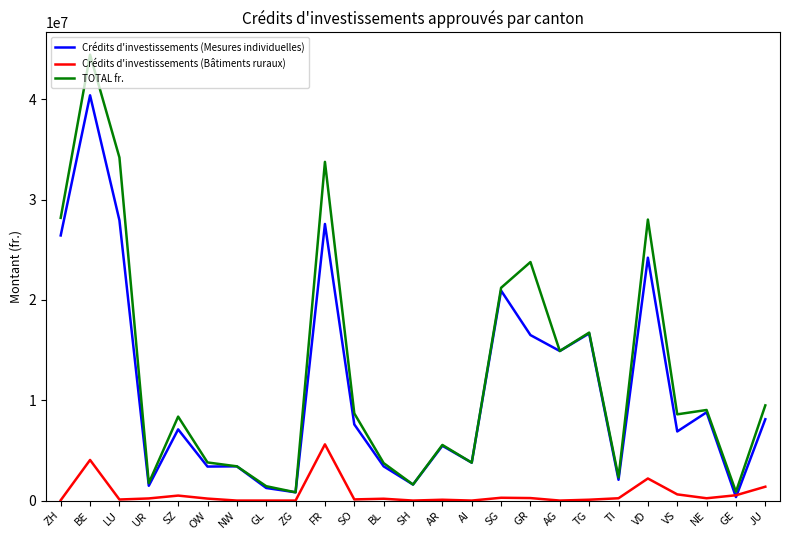

What are all the series names shown in the legend?

Crédits d'investissements (Mesures individuelles), Crédits d'investissements (Bâtiments ruraux), TOTAL fr.